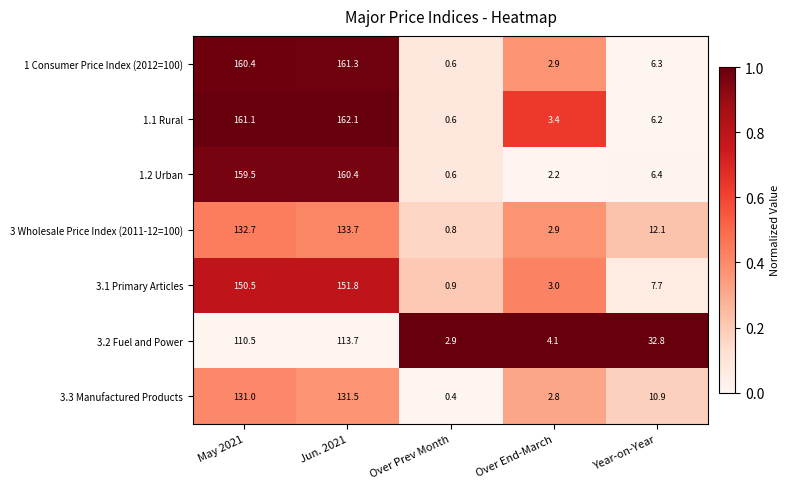

What is the average value of the 3.1 Primary Articles series?

62.8